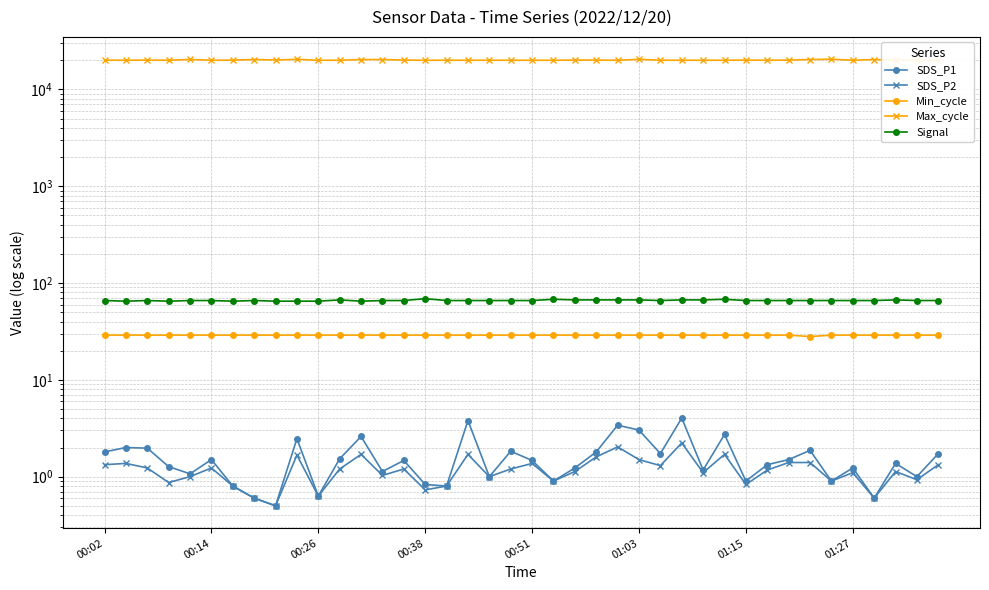

Does the chart have visible grid lines?

Yes